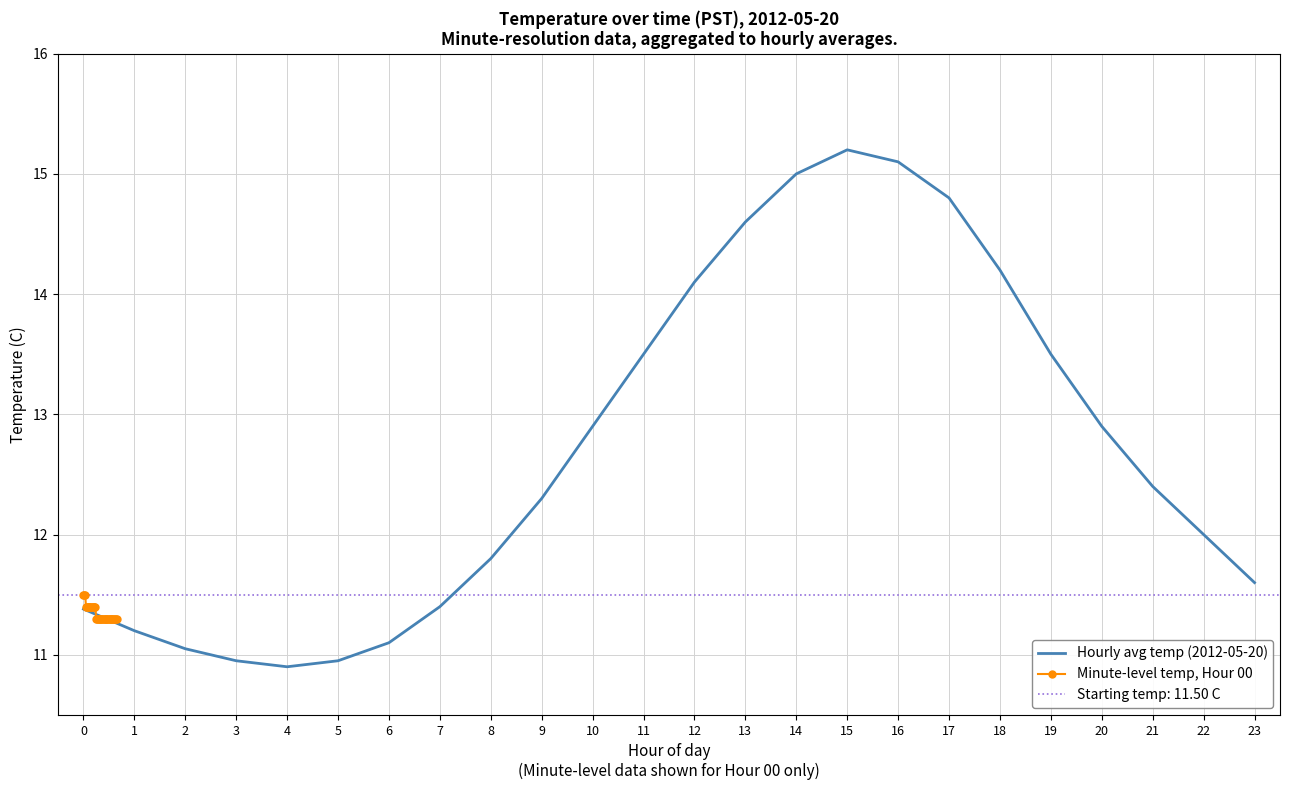

What is the value of the Minute-level temp, Hour 00 point at the 16th from the left?

11.3